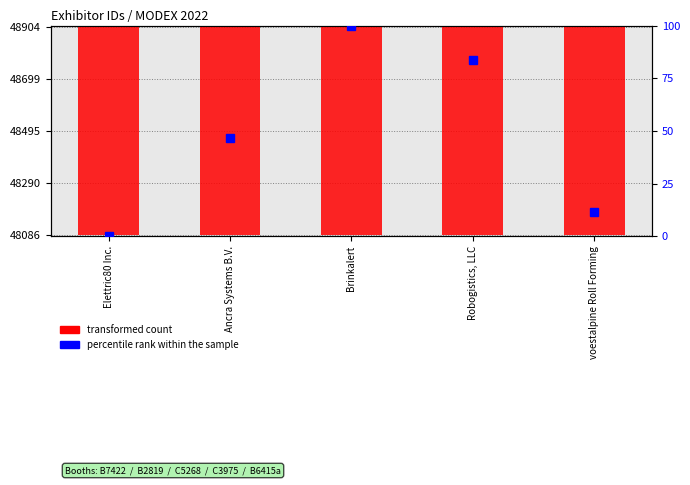

The value at Robogistics, LLC is 18305.2. True or false?

False